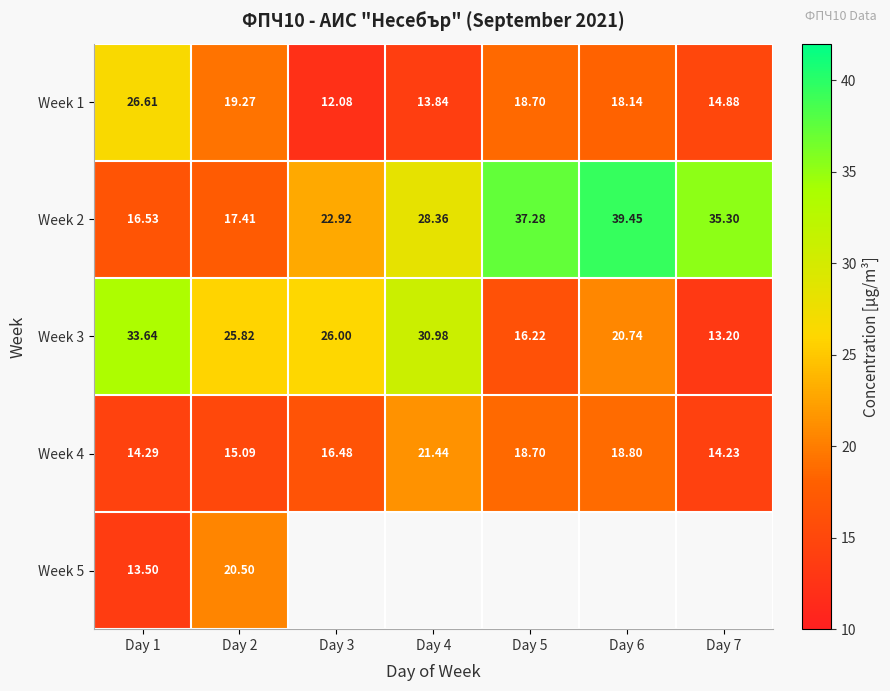

Is the value of Week 2 at Day 3 greater than the value of Week 3 at Day 4?

No